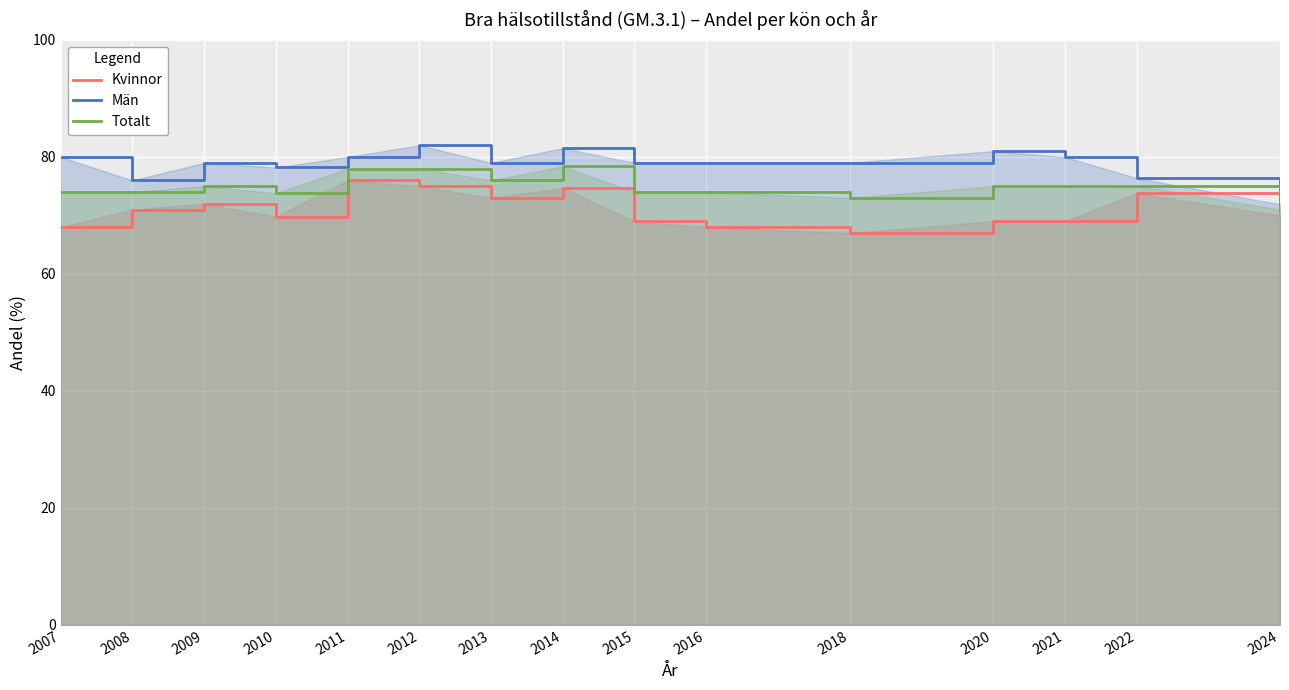

What is the average value of the Män series?

78.8